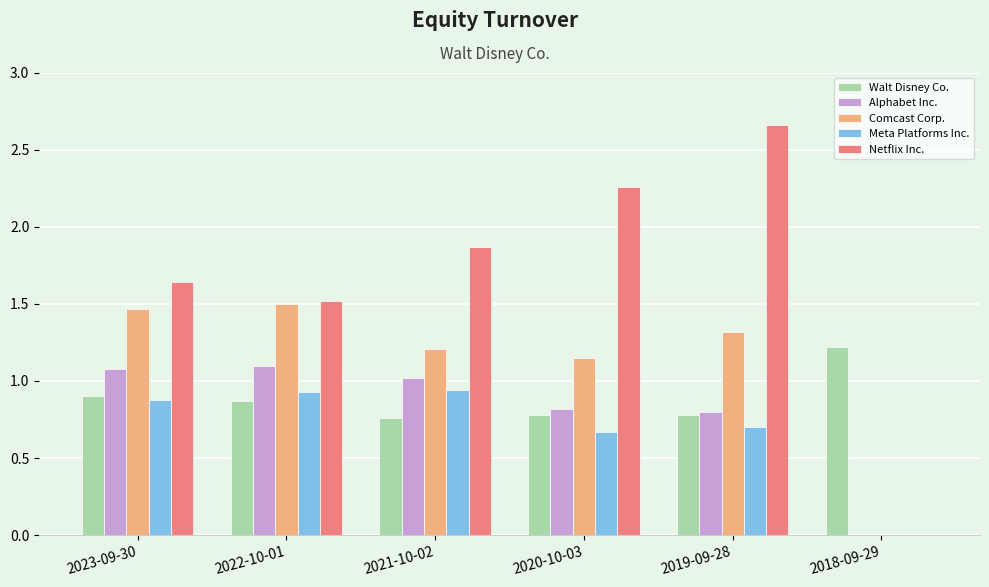

True or false: Comcast Corp. has a value of 1.1 at 2020-10-03.

True